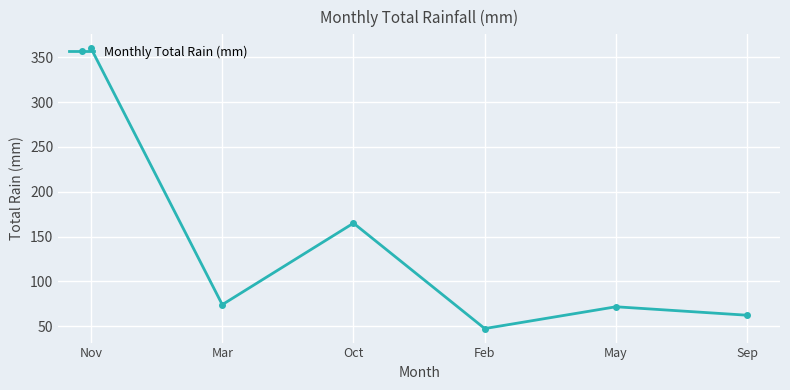

Is it true that the value at Oct is 72.7?

False